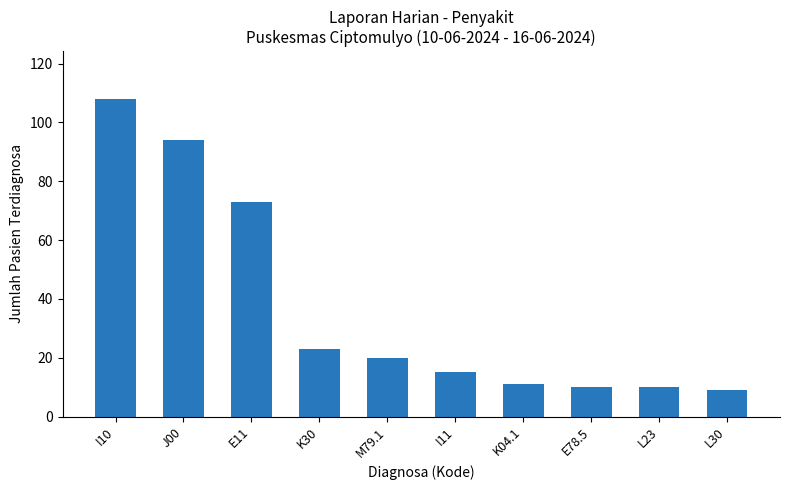

Reading right to left, what are all the values shown in this chart?

9	10	10	11	15	20	23	73	94	108